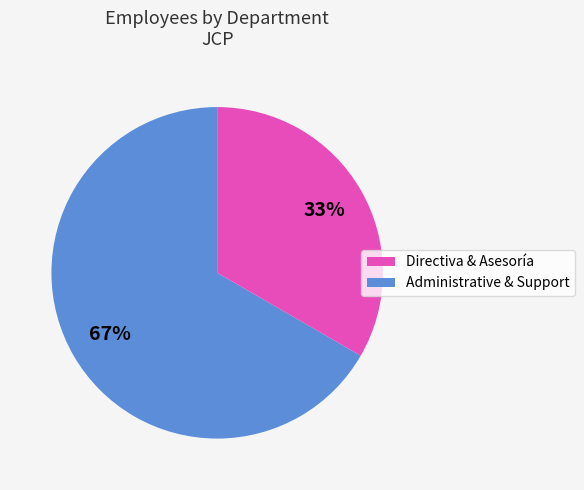

To the nearest percent, what is the average slice percentage?

50%